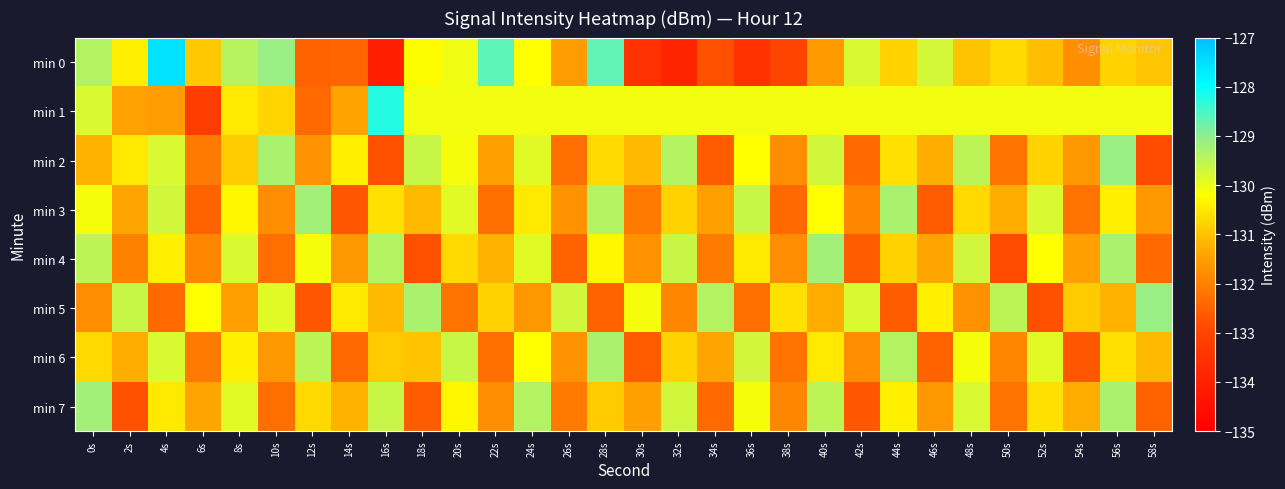

Which label corresponds to the smallest value in the chart?

16s